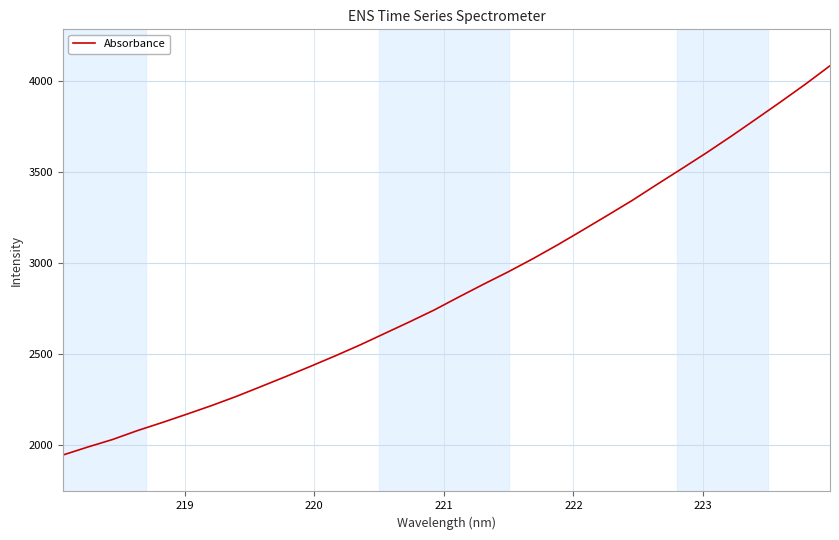

What is the smallest value displayed?

1944.7